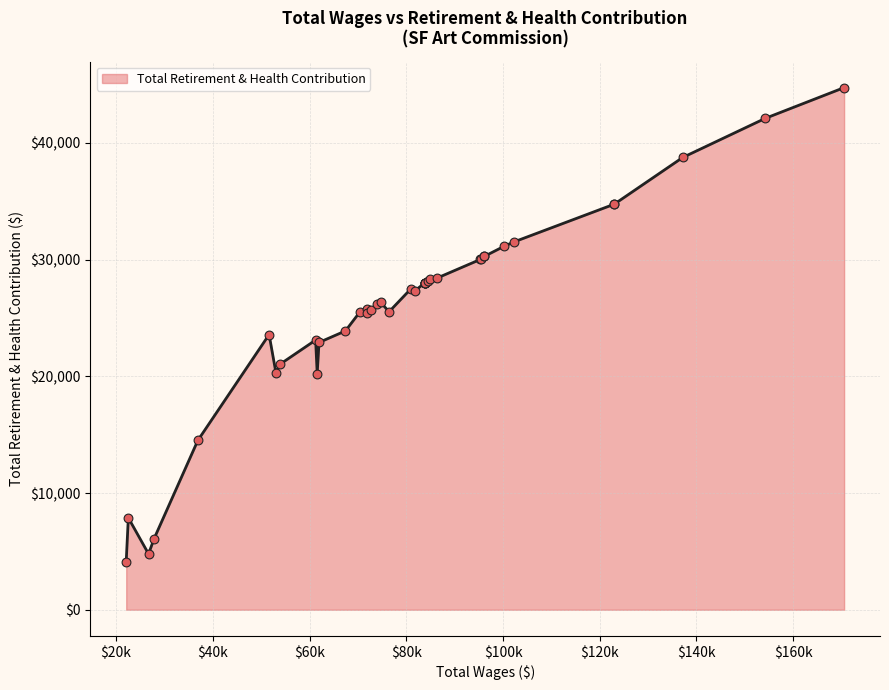

What is the change in value from 7 to 22?

-3950